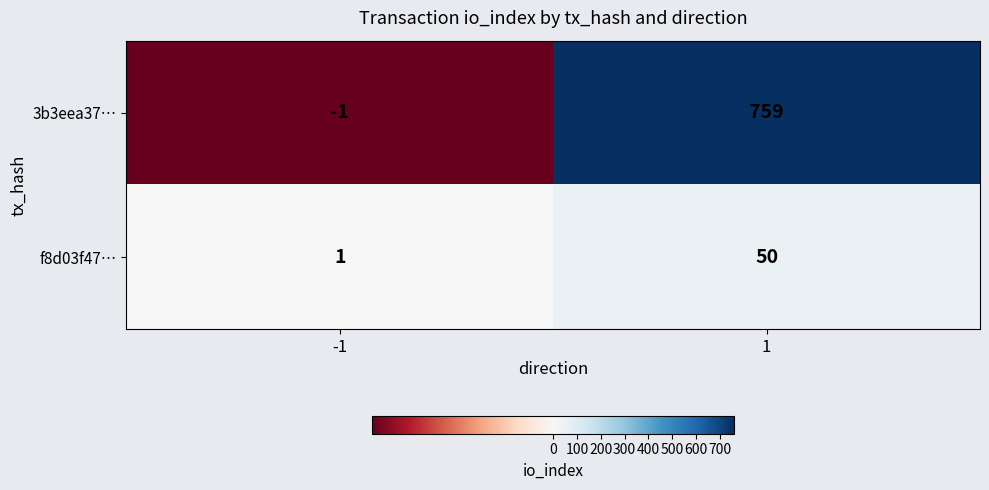

Count the number of data series in this chart.

2